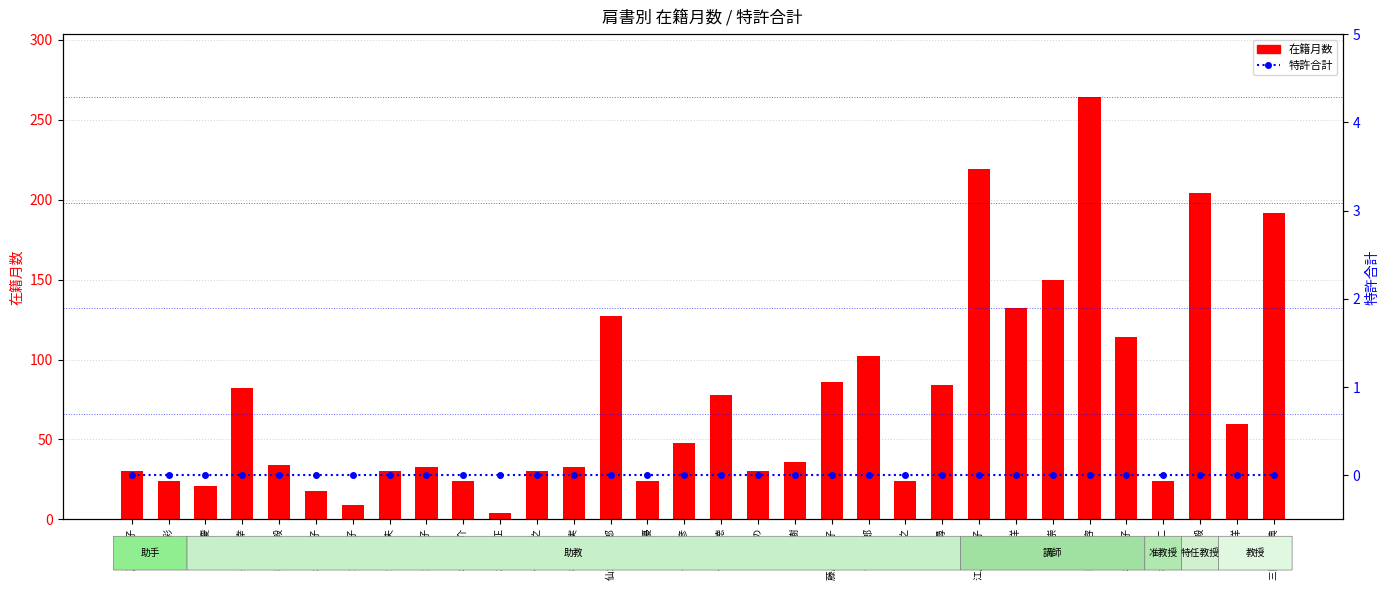

What is the value of the 在籍月数 bar at the 3rd from the left?

21